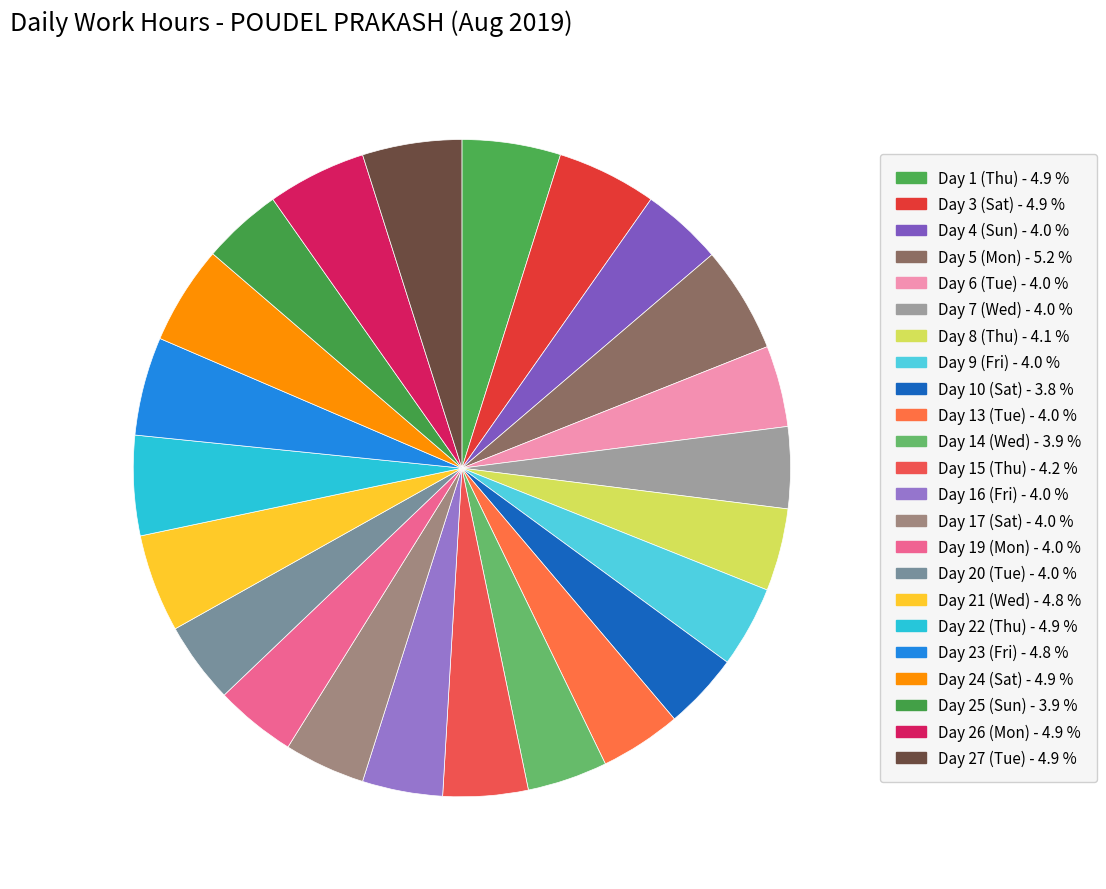

Count the number of slices in the pie.

23